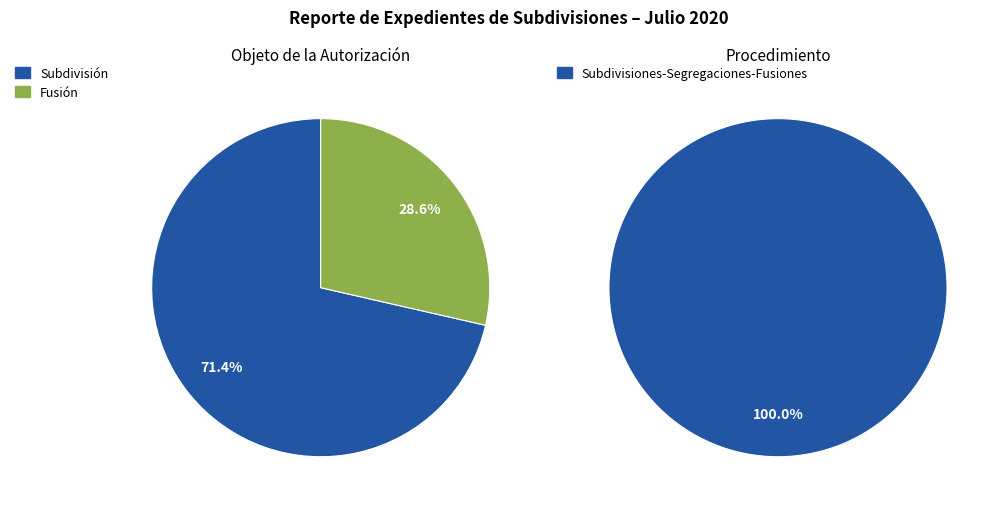

What is the total percentage of Fusión and Subdivisión?

100.0%